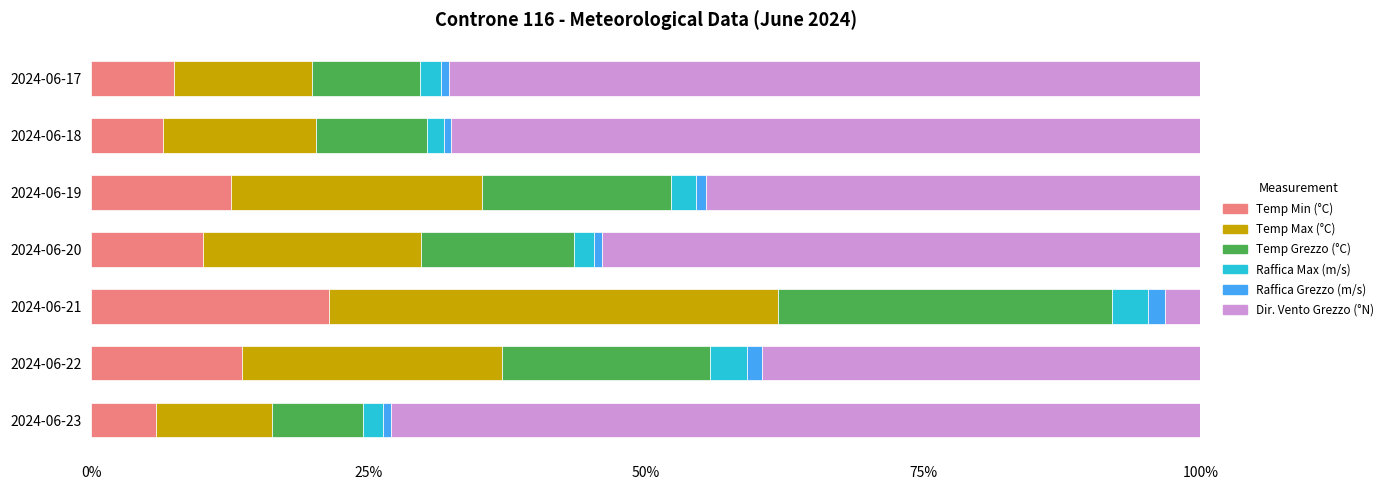

At which label does Temp Min (°C) reach its peak?

2024-06-21